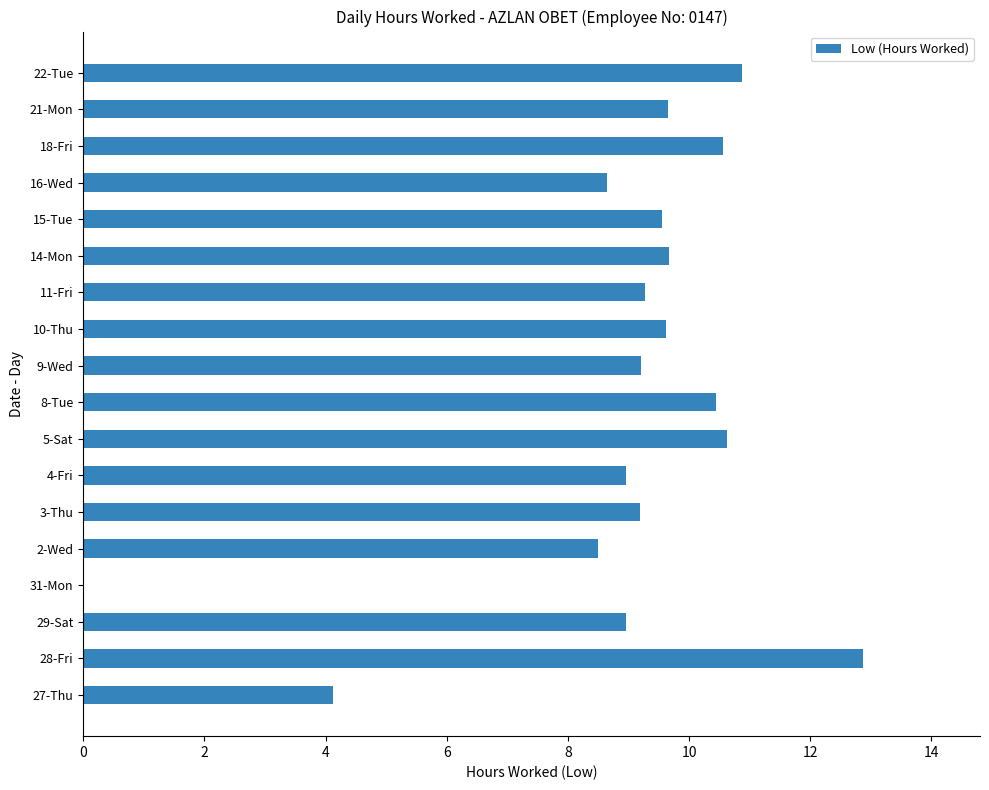

The chart shows a value of 4.6 at 15-Tue. True or false?

False